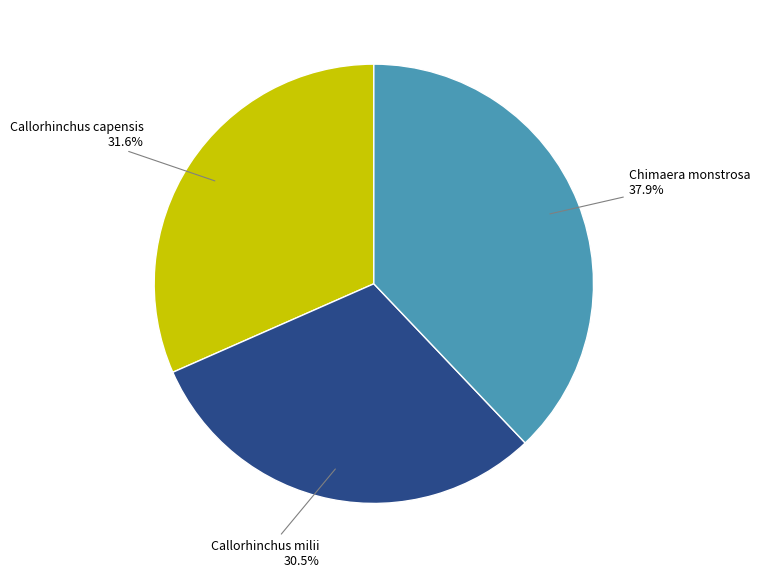

Does any single category account for the majority?

No